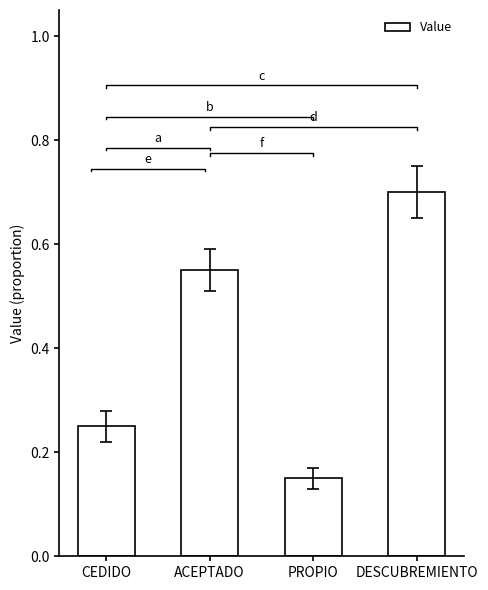

Rank the categories by value from highest to lowest.

DESCUBREMIENTO, ACEPTADO, CEDIDO, PROPIO